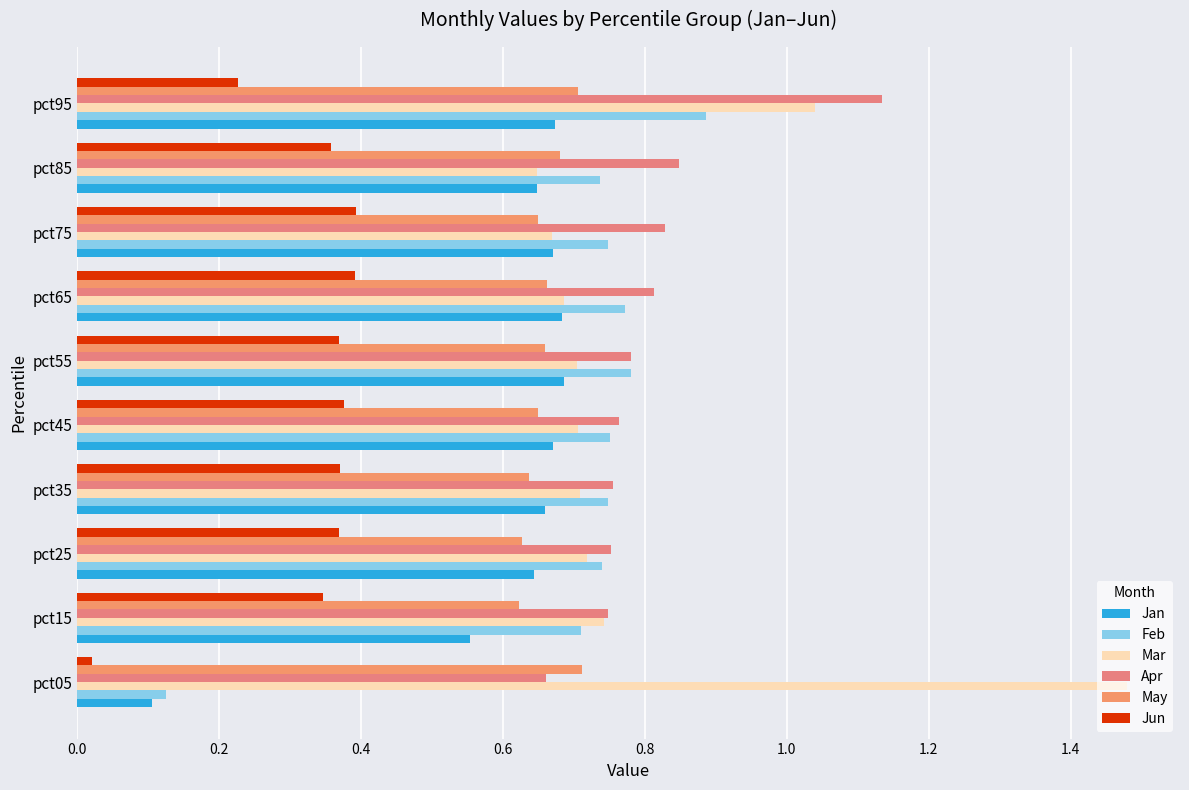

What is the greatest value displayed?

1.5